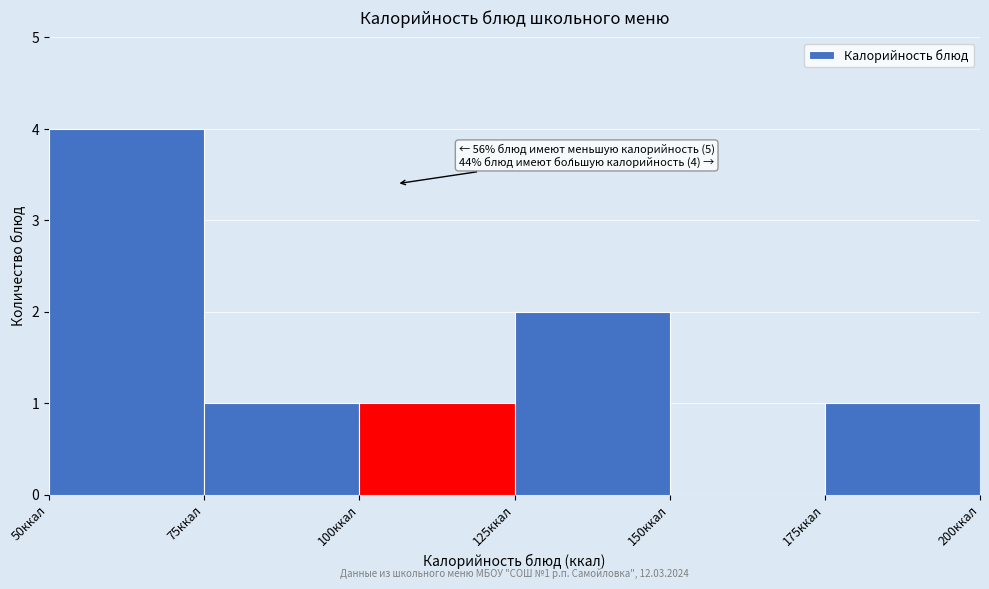

Which range on the x-axis has the tallest bar?

50 to 75